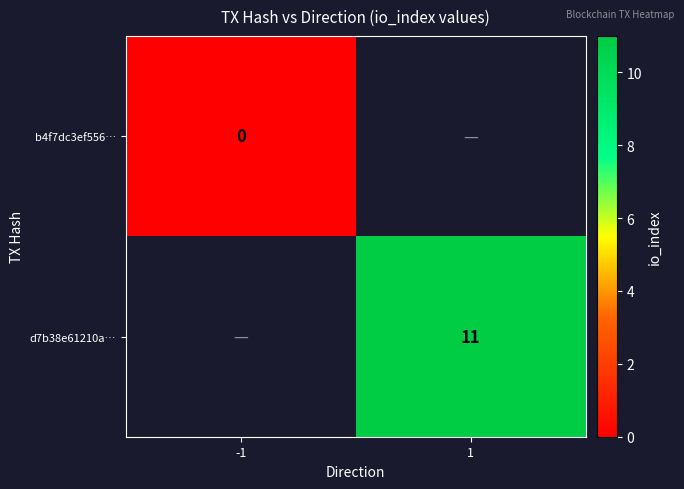

The d7b38e61210a… series shows 3 at 1. True or false?

False